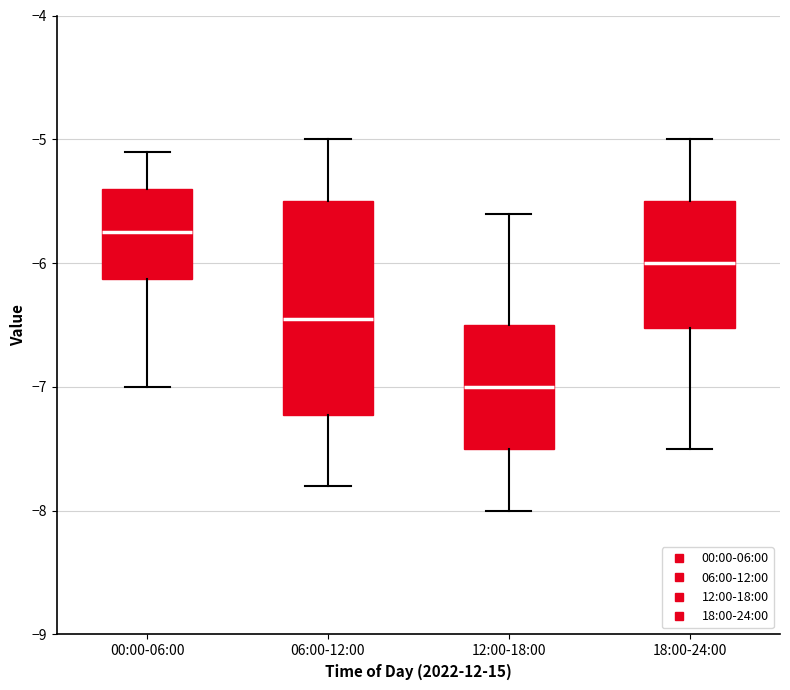

Reading left to right, transcribe this box plot: for each box, give where its median line is, the range the box spans, and where its two whiskers end, as read against the y-axis. The values are not printed on the chart, so give them approximately, as read against the axis.

00:00-06:00: median -5.7, box -6.1 to -5.4, whiskers -7.0 to -5.1
06:00-12:00: median -6.4, box -7.2 to -5.5, whiskers -7.8 to -5.0
12:00-18:00: median -7.0, box -7.5 to -6.5, whiskers -8.0 to -5.6
18:00-24:00: median -6.0, box -6.5 to -5.5, whiskers -7.5 to -5.0